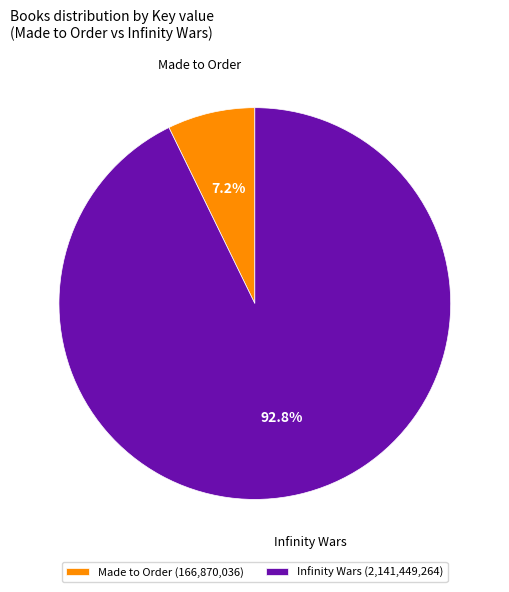

To the nearest percent, what is the difference between the Infinity Wars and Made to Order slice percentages?

86%